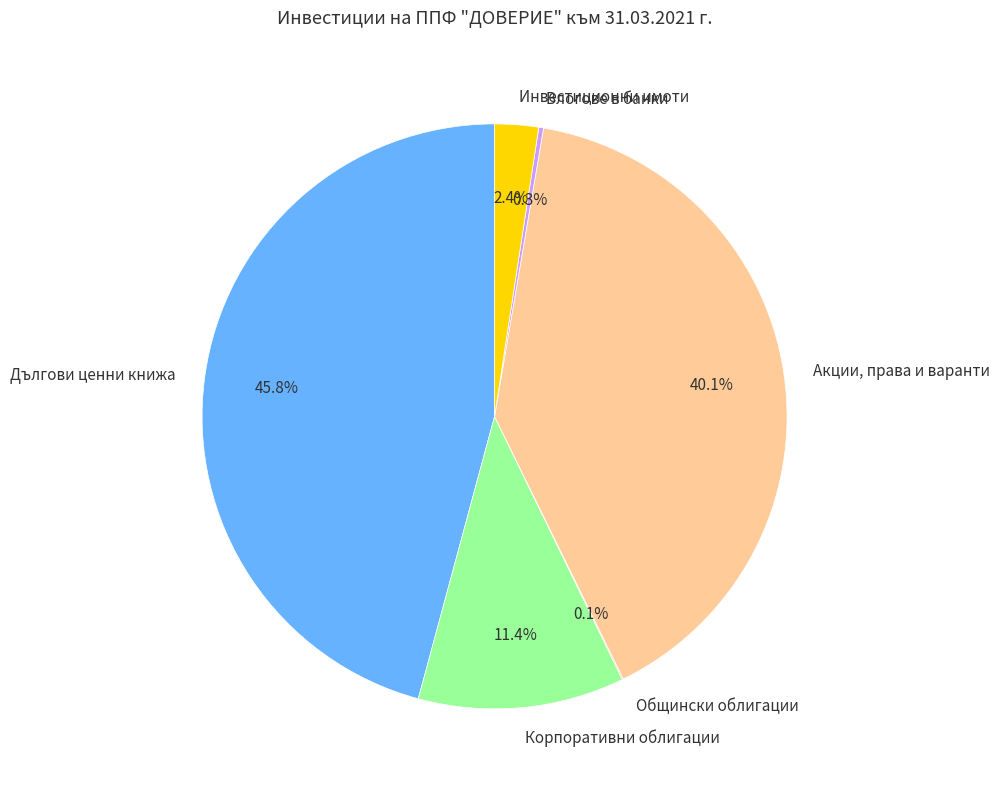

Do Дългови ценни книжа and Инвестиционни имоти together represent more than half of the pie?

No